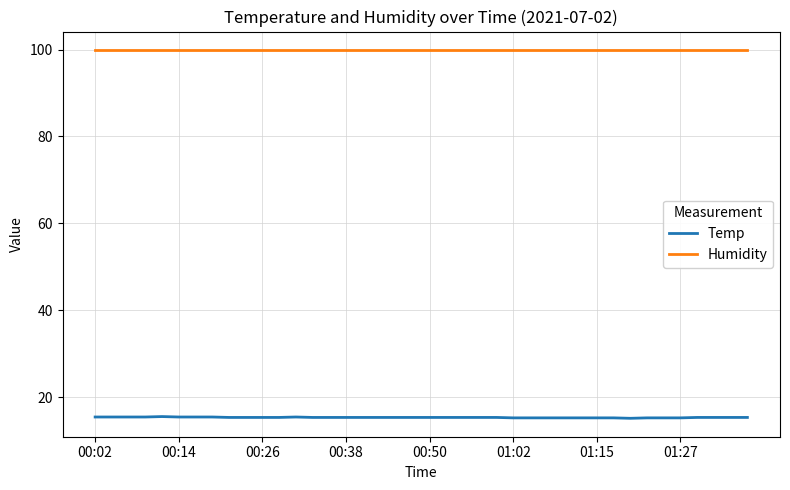

At how many categories does at least one series exceed 66?

40